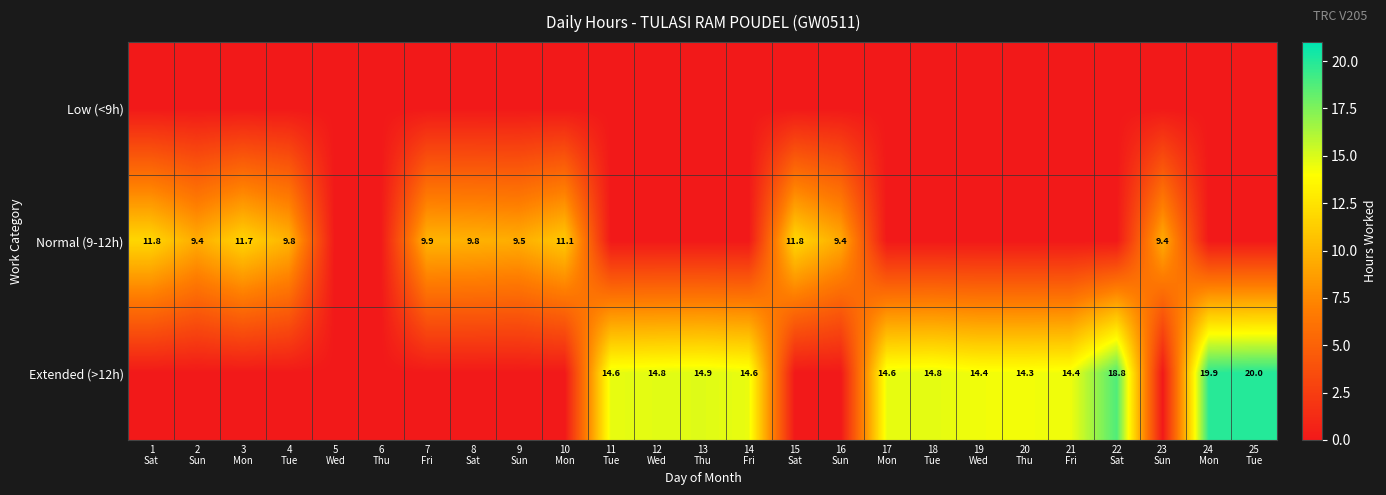

What is the difference between the maximum and second lowest values in the Extended (>12h) series?

20.0